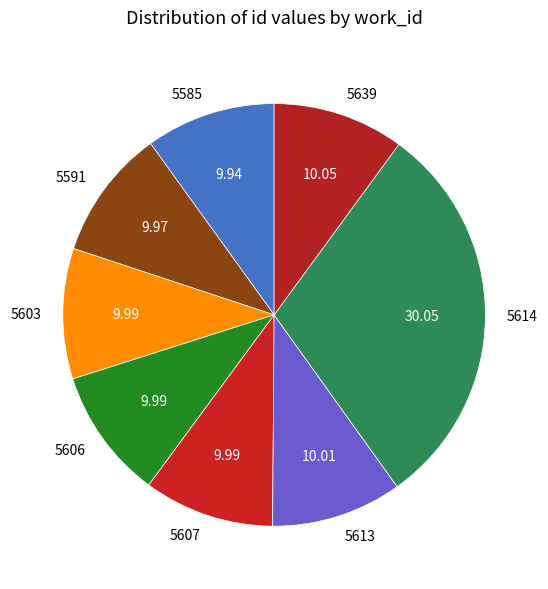

Do 5585 and 5613 together represent more than half of the pie?

No